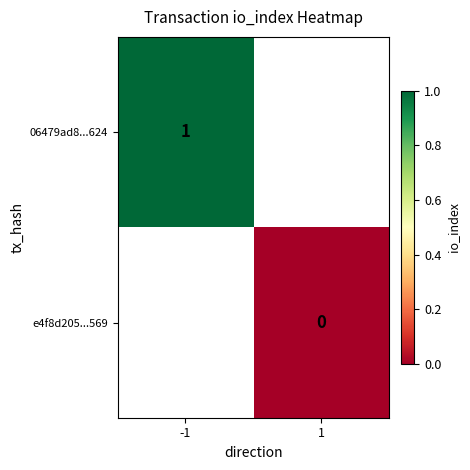

Is it true that 06479ad8...624 equals 1 at -1?

True